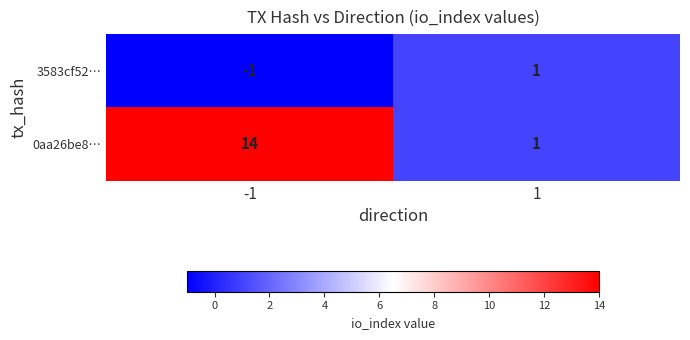

Which series has the largest range (max minus min)?

0aa26be8…